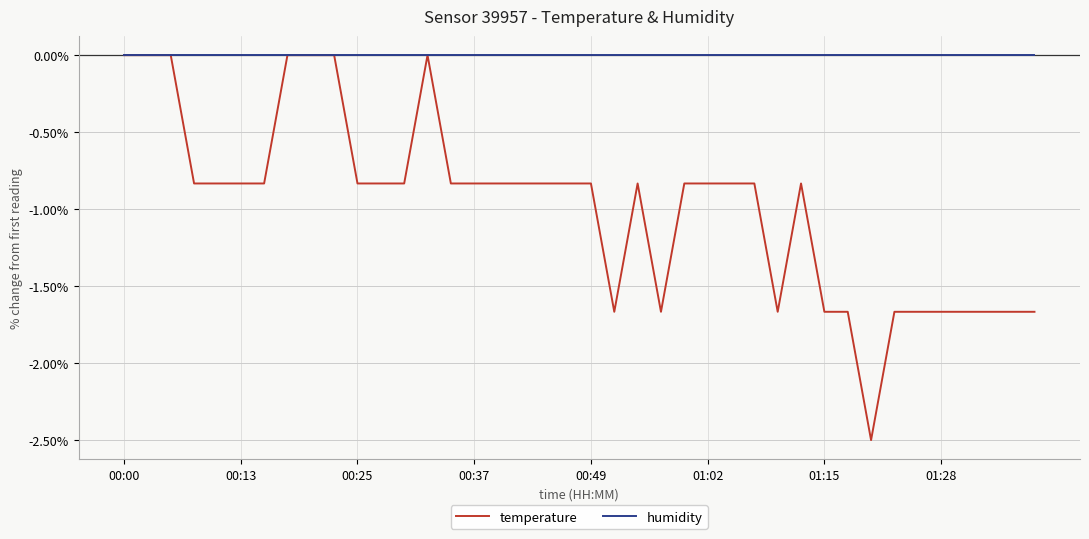

Rank the series by their average value, from highest to lowest.

humidity, temperature